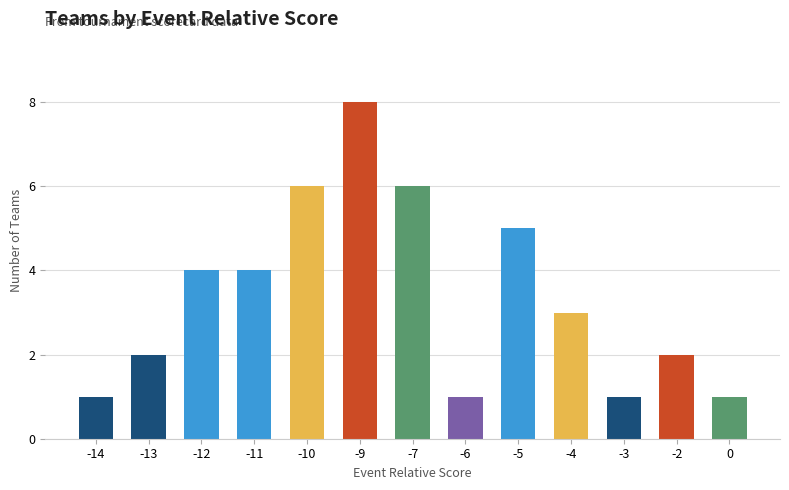

The value at -11 is 2. True or false?

False